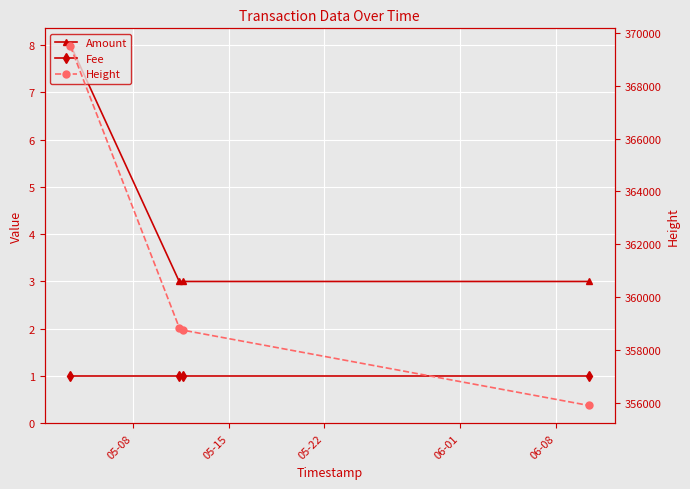

What is the total value across all series at 05-22?

358751